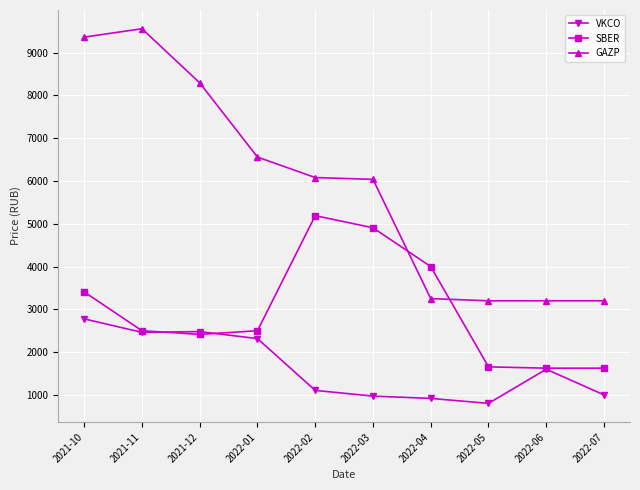

What position from the left is 2022-02?

5